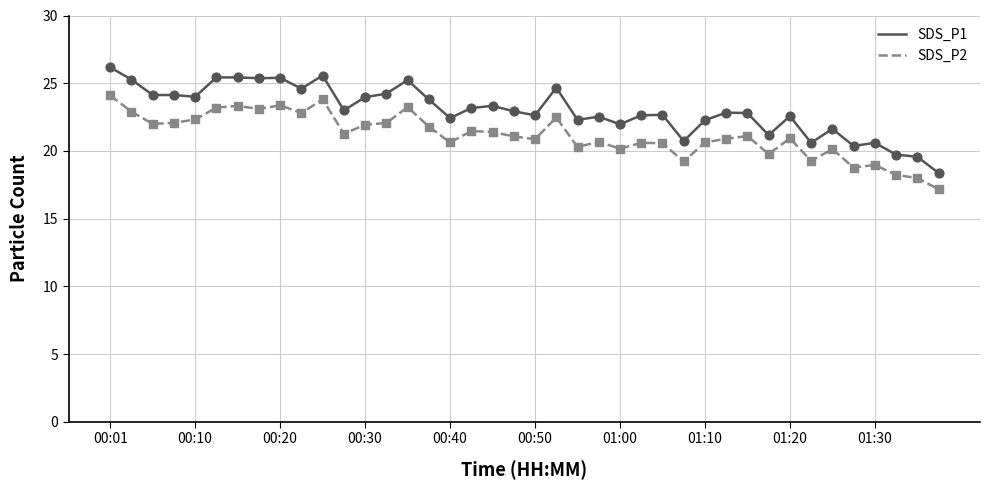

What are all the series names shown in the legend?

SDS_P1, SDS_P2